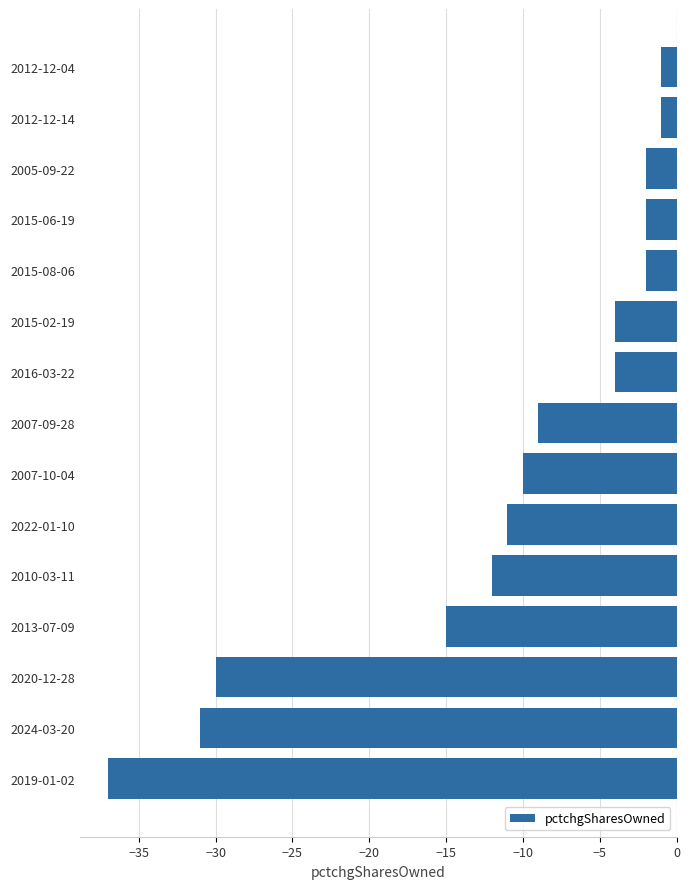

Reading bottom to top, extract all data points from this chart.

-37	-31	-30	-15	-12	-11	-10	-9	-4	-4	-2	-2	-2	-1	-1